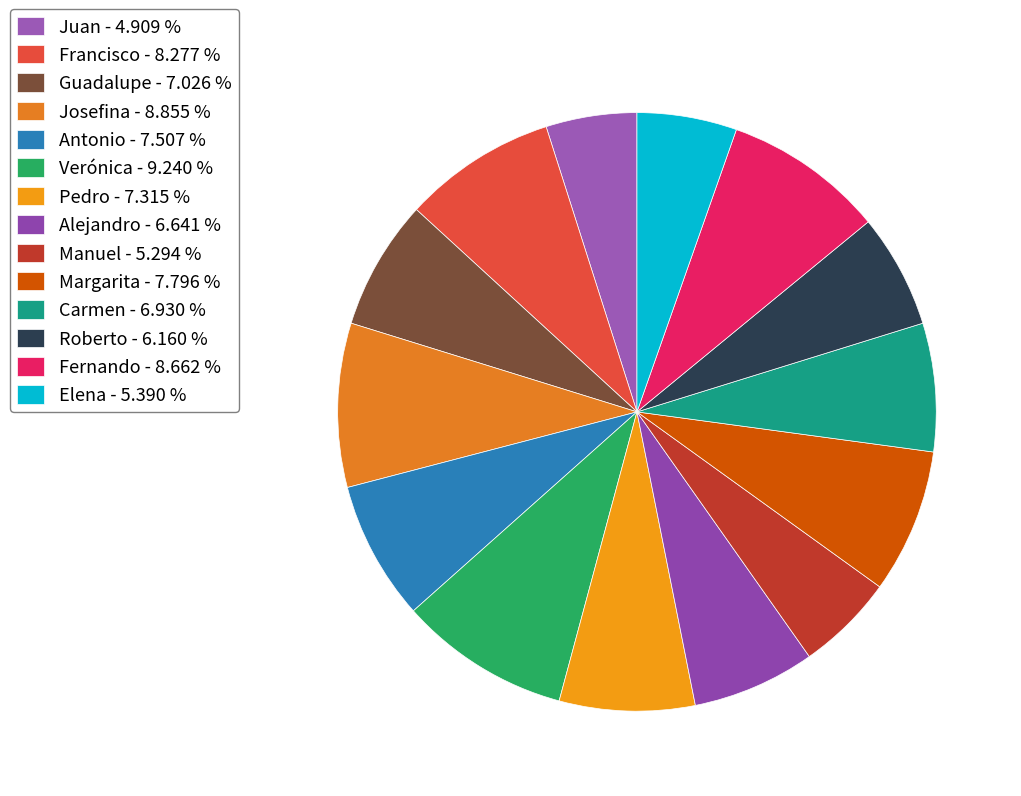

How many segments does this pie chart have?

14